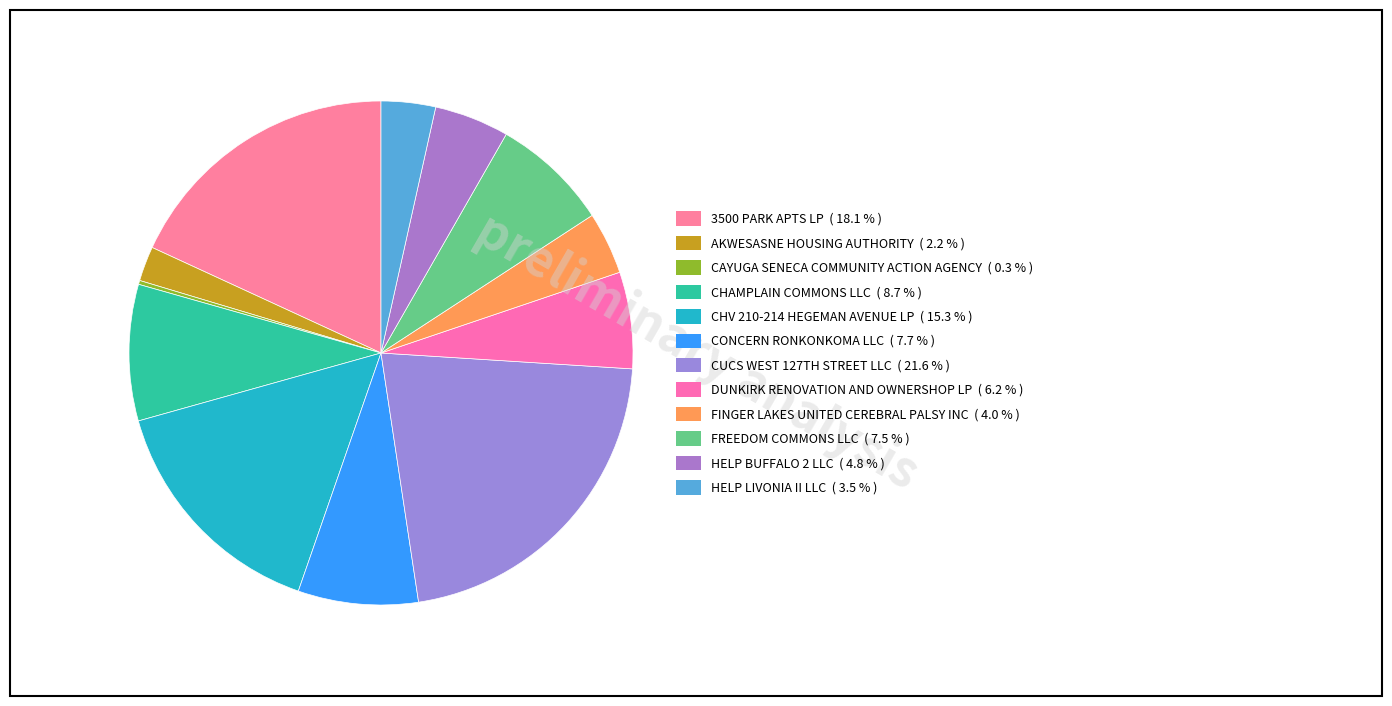

Rank the categories by value from lowest to highest.

CAYUGA SENECA COMMUNITY ACTION AGENCY, AKWESASNE HOUSING AUTHORITY, HELP LIVONIA II LLC, FINGER LAKES UNITED CEREBRAL PALSY INC, HELP BUFFALO 2 LLC, DUNKIRK RENOVATION AND OWNERSHOP LP, FREEDOM COMMONS LLC, CONCERN RONKONKOMA LLC, CHAMPLAIN COMMONS LLC, CHV 210-214 HEGEMAN AVENUE LP, 3500 PARK APTS LP, CUCS WEST 127TH STREET LLC